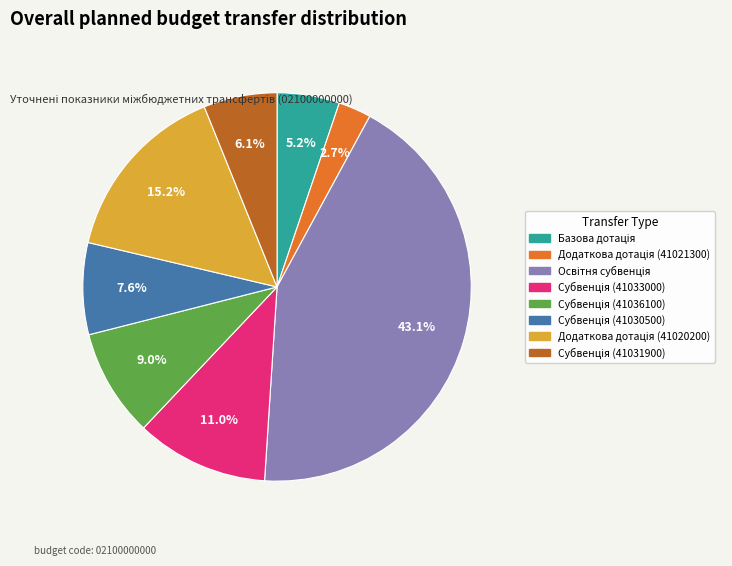

Does any single category account for the majority?

No